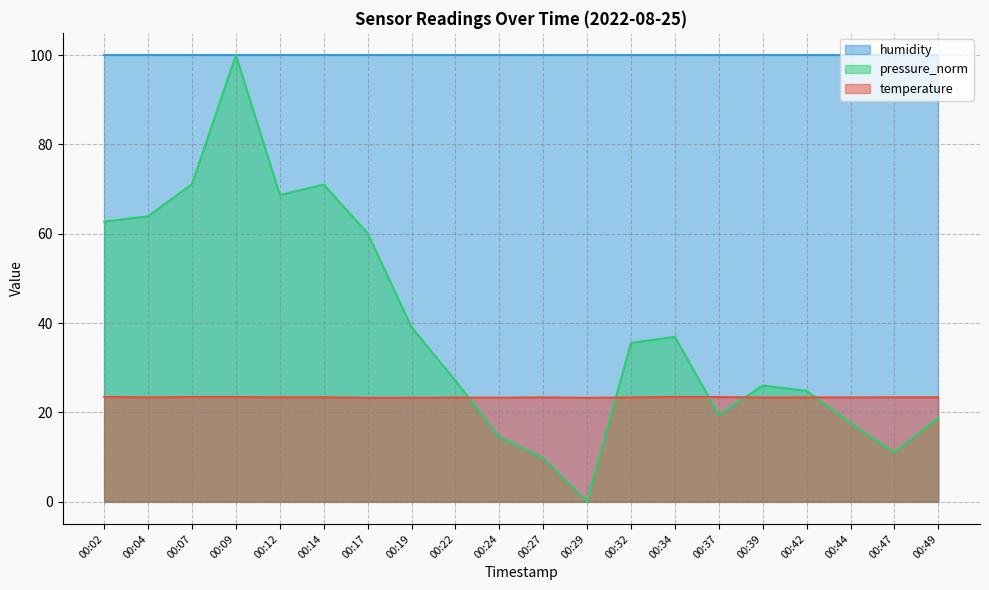

What is the total value across all series at 00:19?

162.3